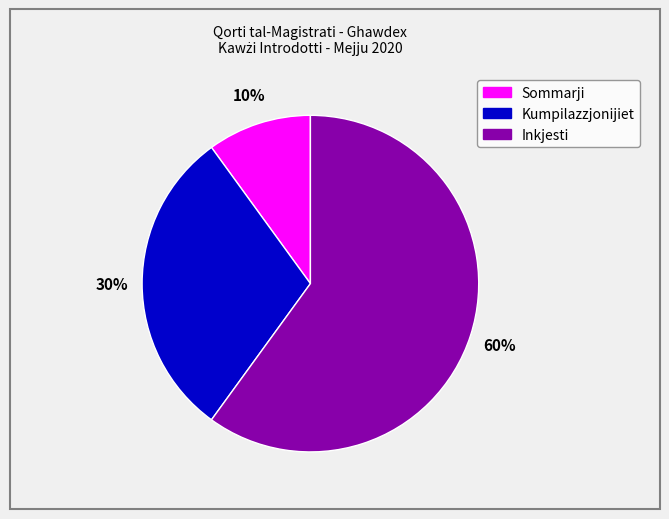

Which category has the smallest portion of the pie?

Sommarji